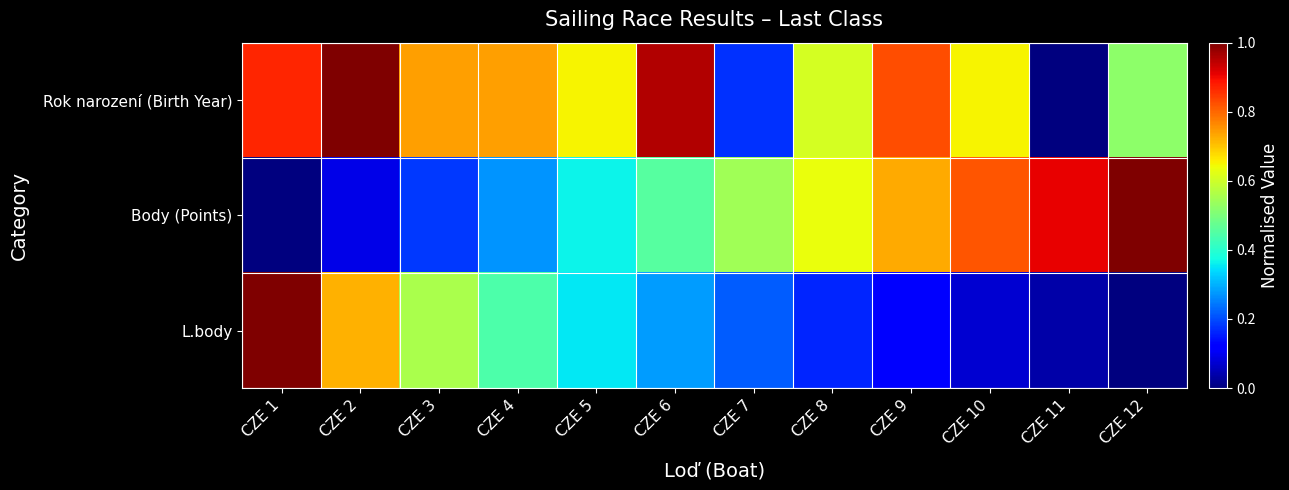

Which series changed the most between CZE 10 and CZE 12?

Body (Points)